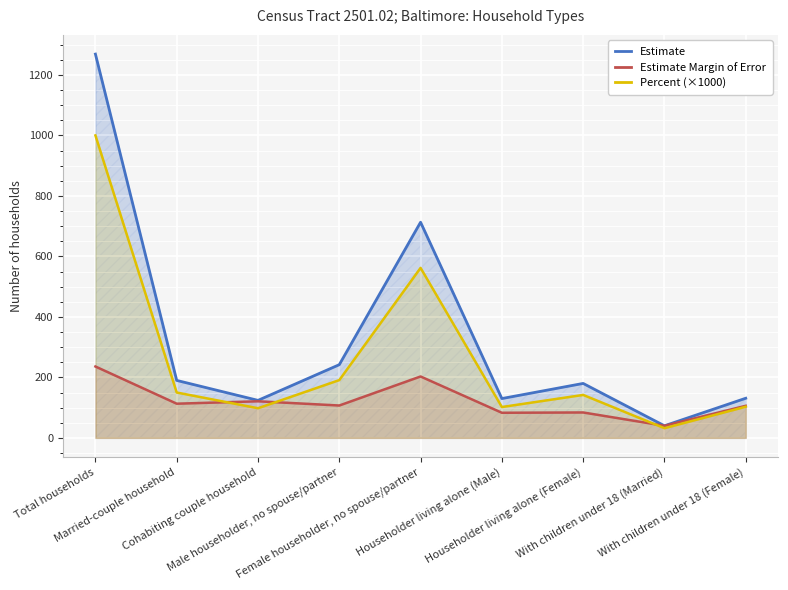

What is the difference between the maximum and minimum values in the Percent (×1000) series?

968